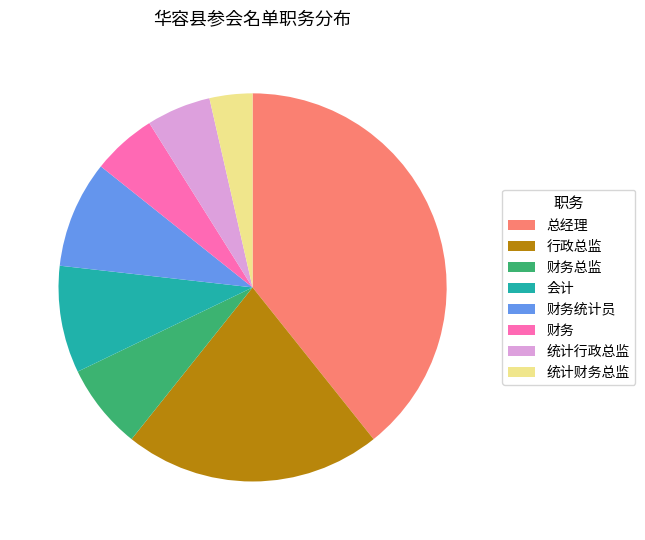

What is the smallest slice in the pie chart?

统计财务总监